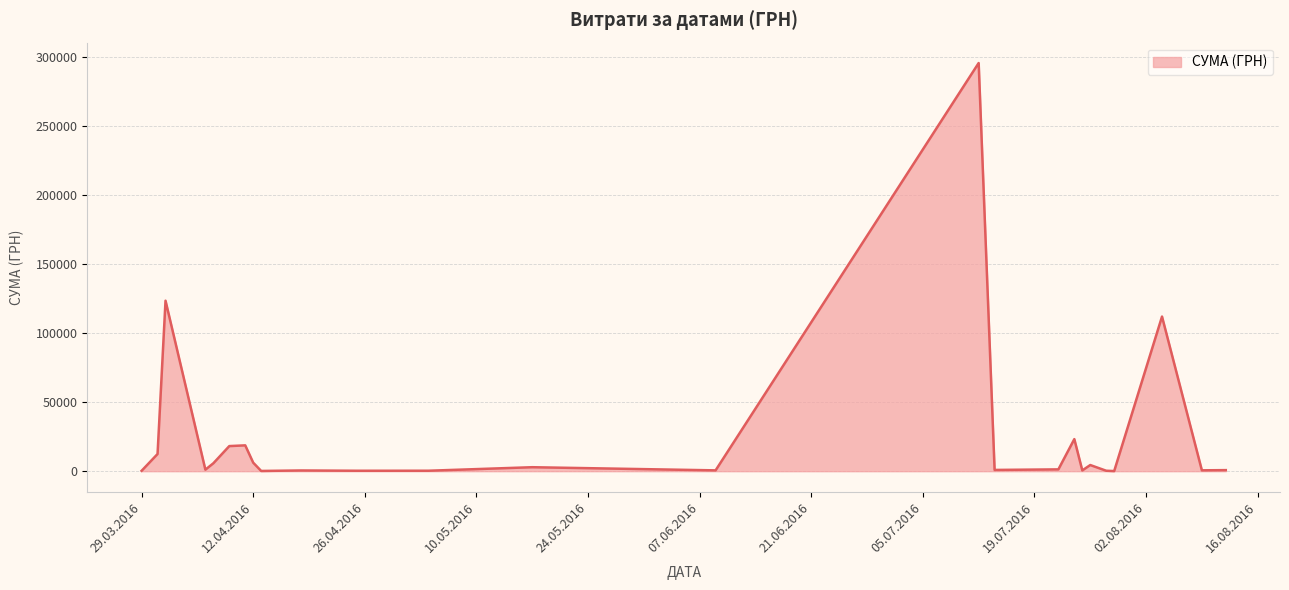

What is the greatest value displayed?

295638.6